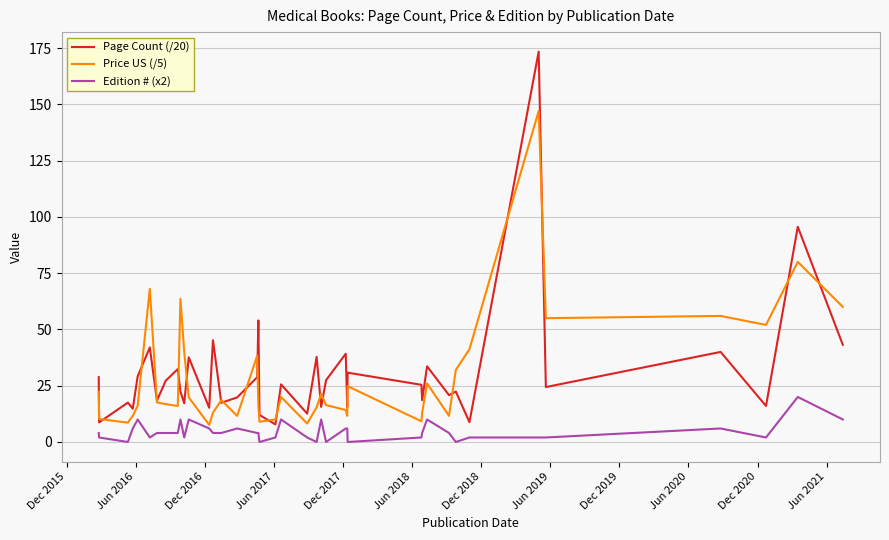

True or false: Edition # (x2) and Page Count (/20) cross at least once.

False